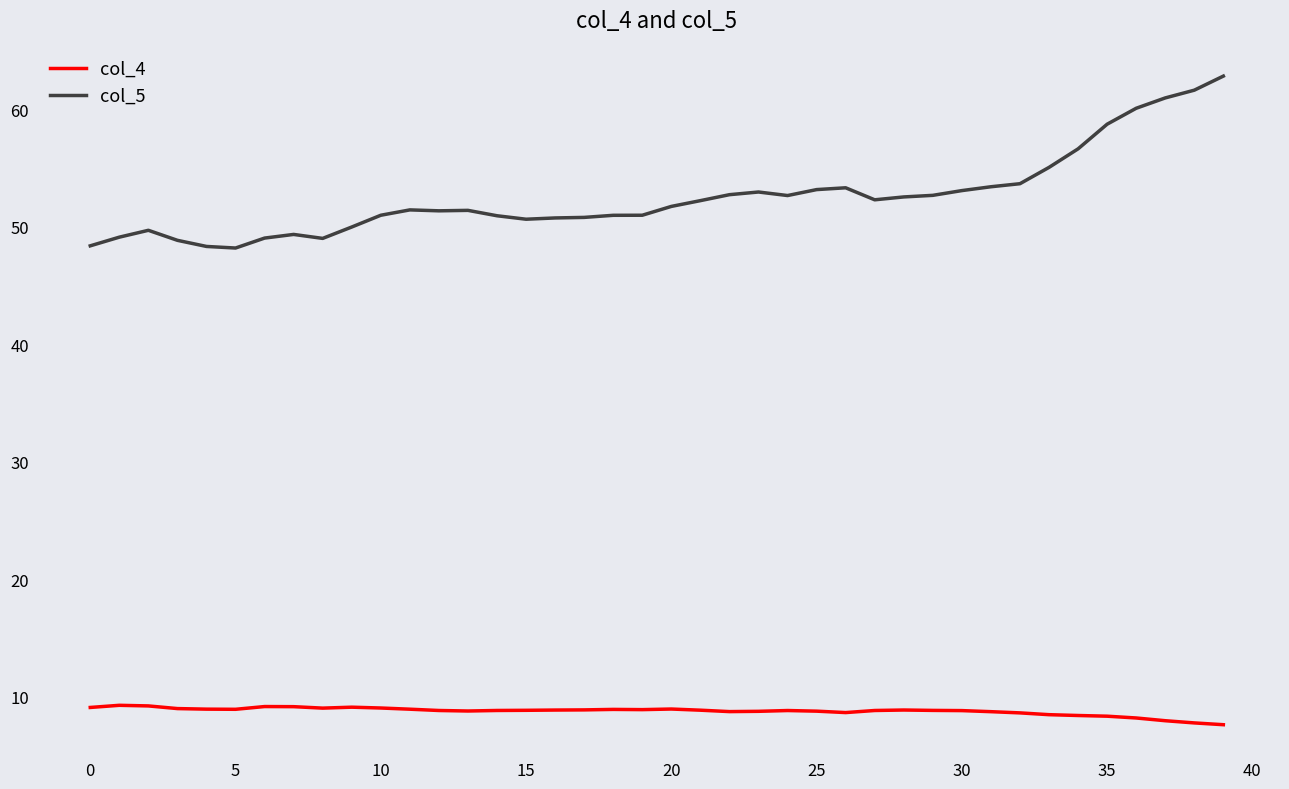

At how many categories does at least one series exceed 38?

40